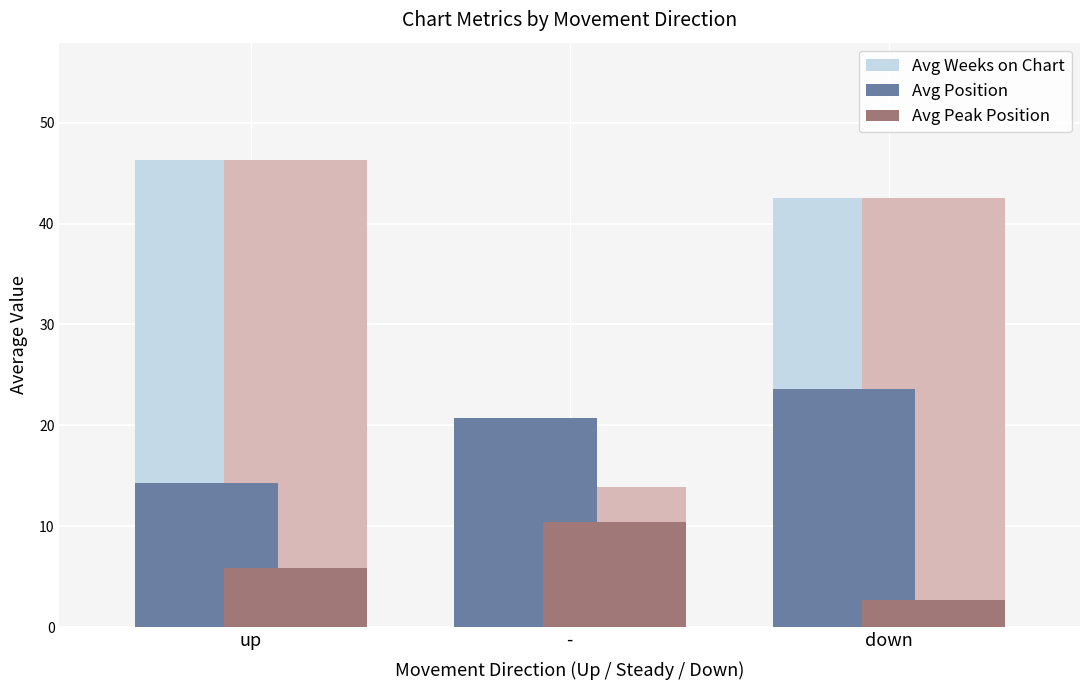

At -, list the series in order from smallest to largest.

Avg Peak Position, Avg Weeks on Chart, Avg Position